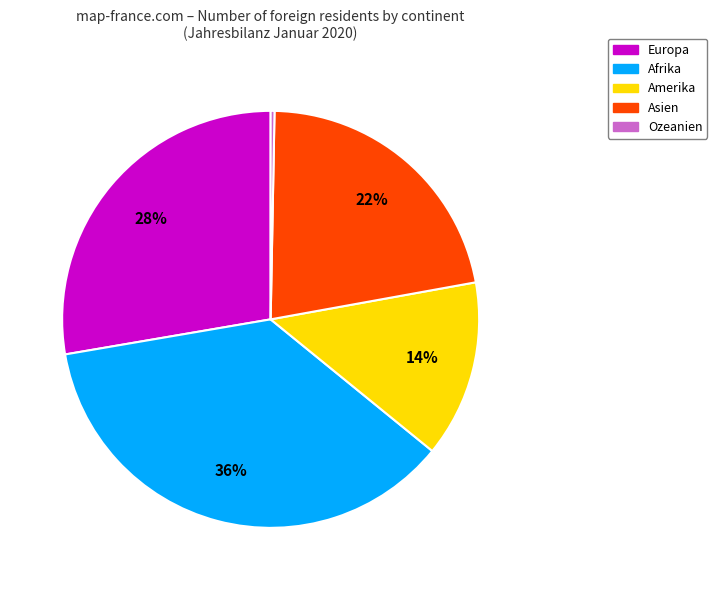

Which slice is the largest?

Afrika